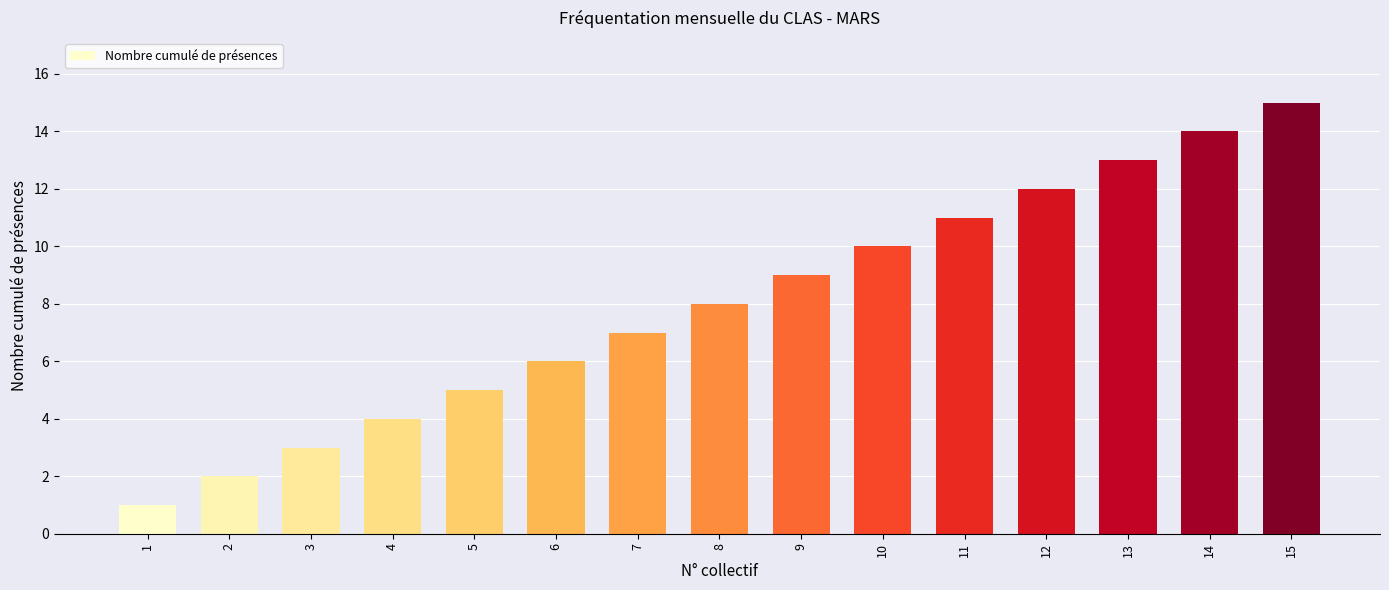

Reading right to left, extract all data points from this chart.

15	14	13	12	11	10	9	8	7	6	5	4	3	2	1